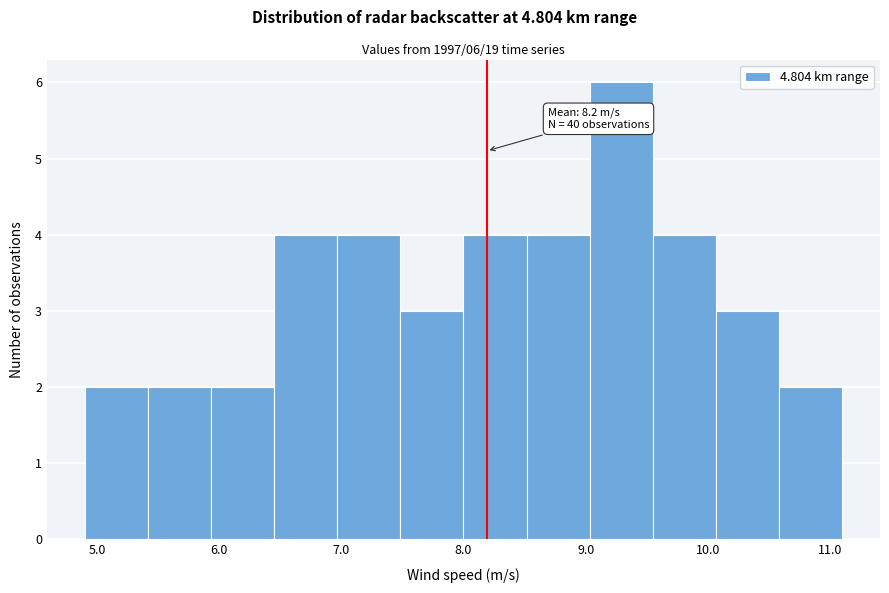

Over which range of the x-axis is the bar tallest?

9.0 to 9.6